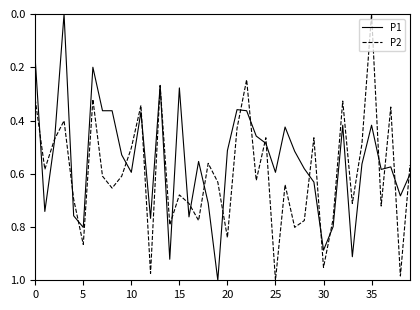

True or false: P2 and P1 intersect in this chart.

True